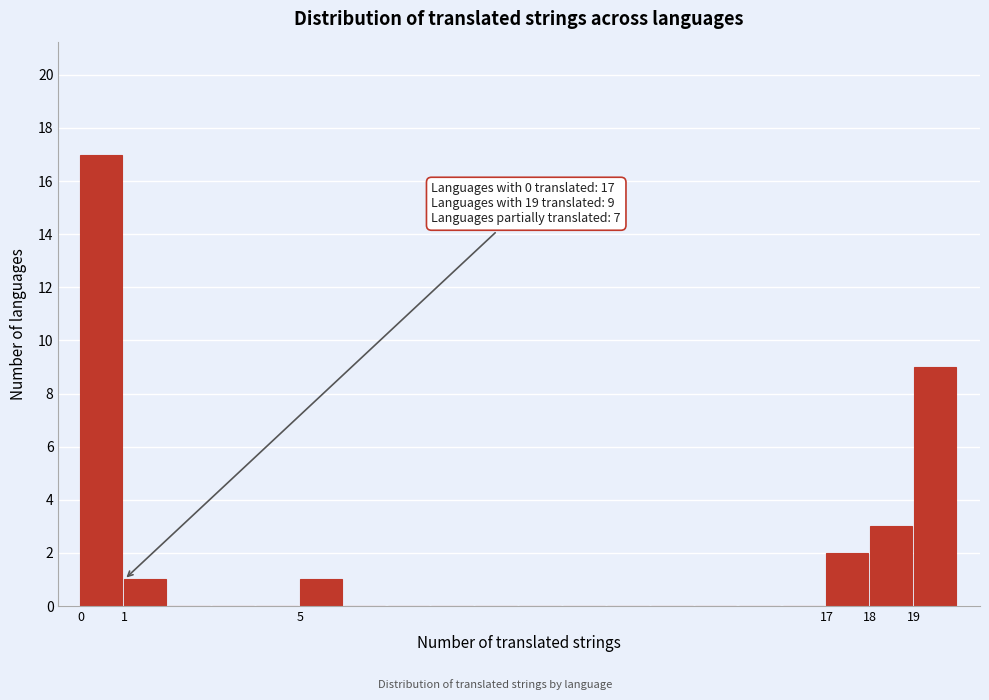

Over which range of the x-axis is the bar tallest?

0 to 1